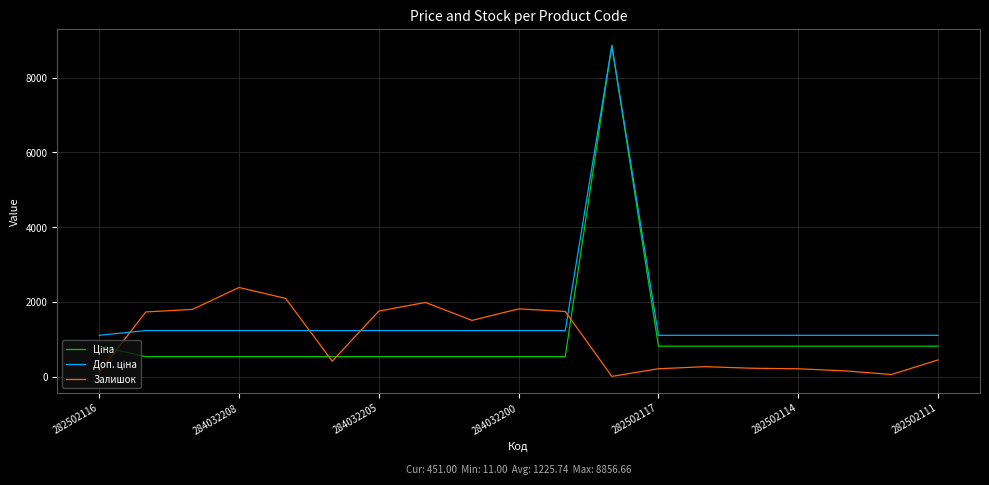

What is the maximum value shown in the chart?

8856.7